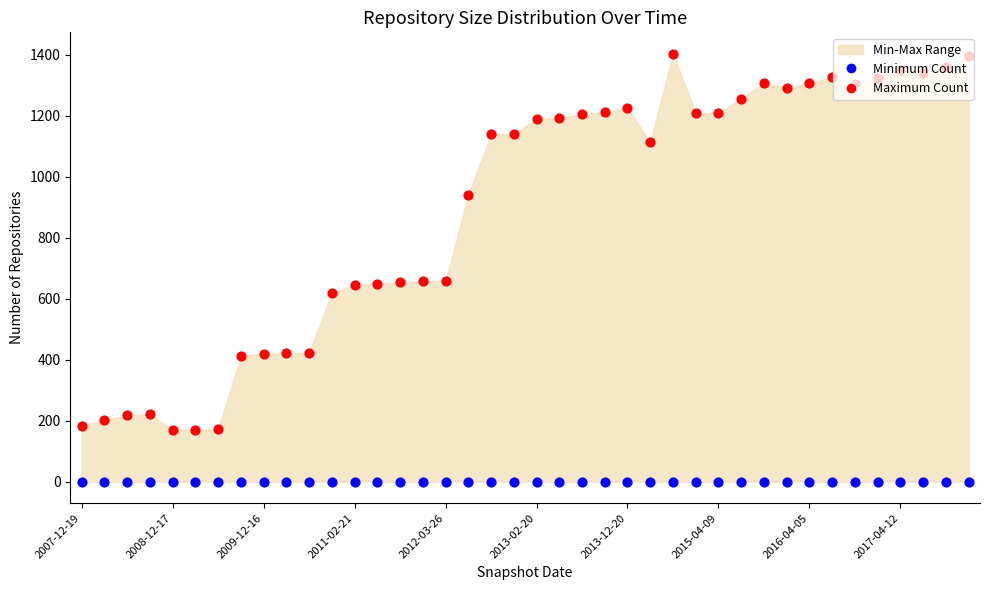

At which category is the sum across all series the highest?

26